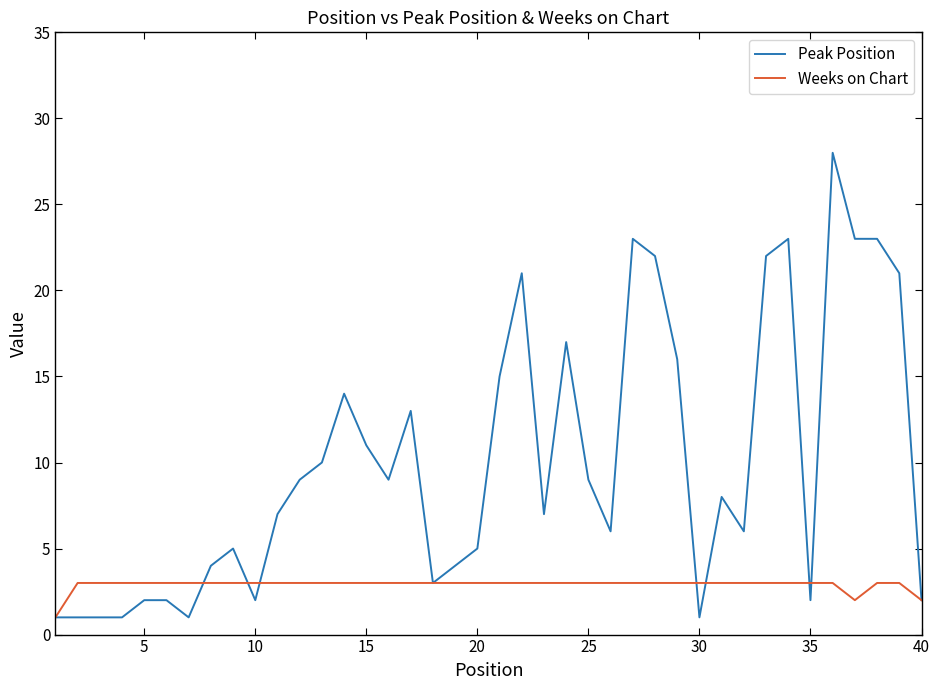

Which series has the largest total across all categories?

Peak Position